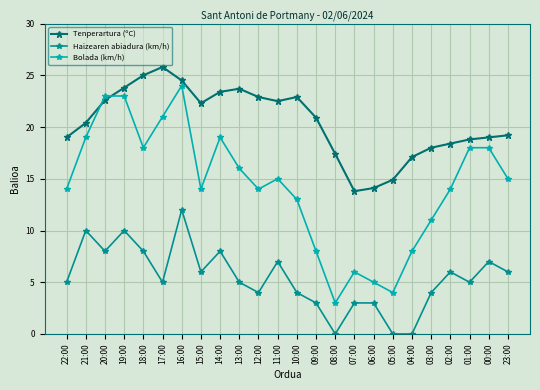

Rank the series at 13:00 from lowest to highest value.

Haizearen abiadura (km/h), Bolada (km/h), Tenperartura (ºC)